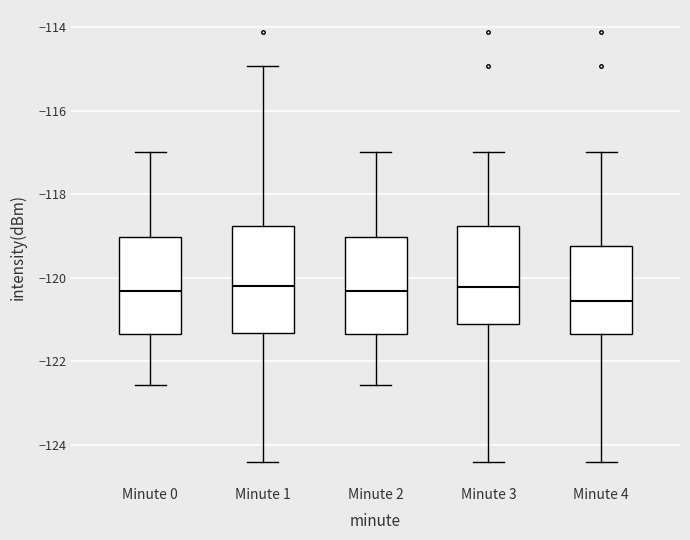

Where is the lower edge of the box for Minute 4 on the y-axis? The values are not printed on the chart, so give them approximately, as read against the axis.

-121.4